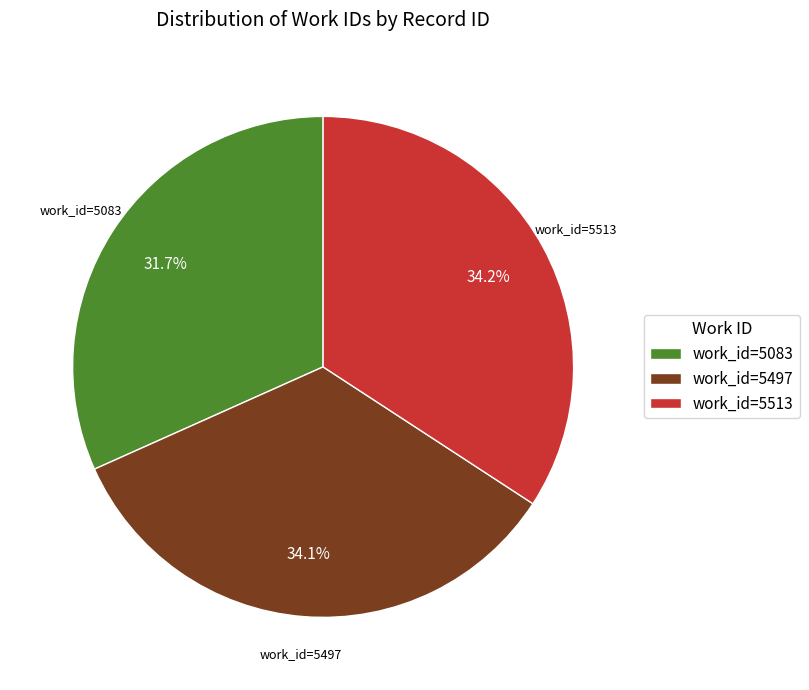

Which category has the smallest portion of the pie?

work_id=5083